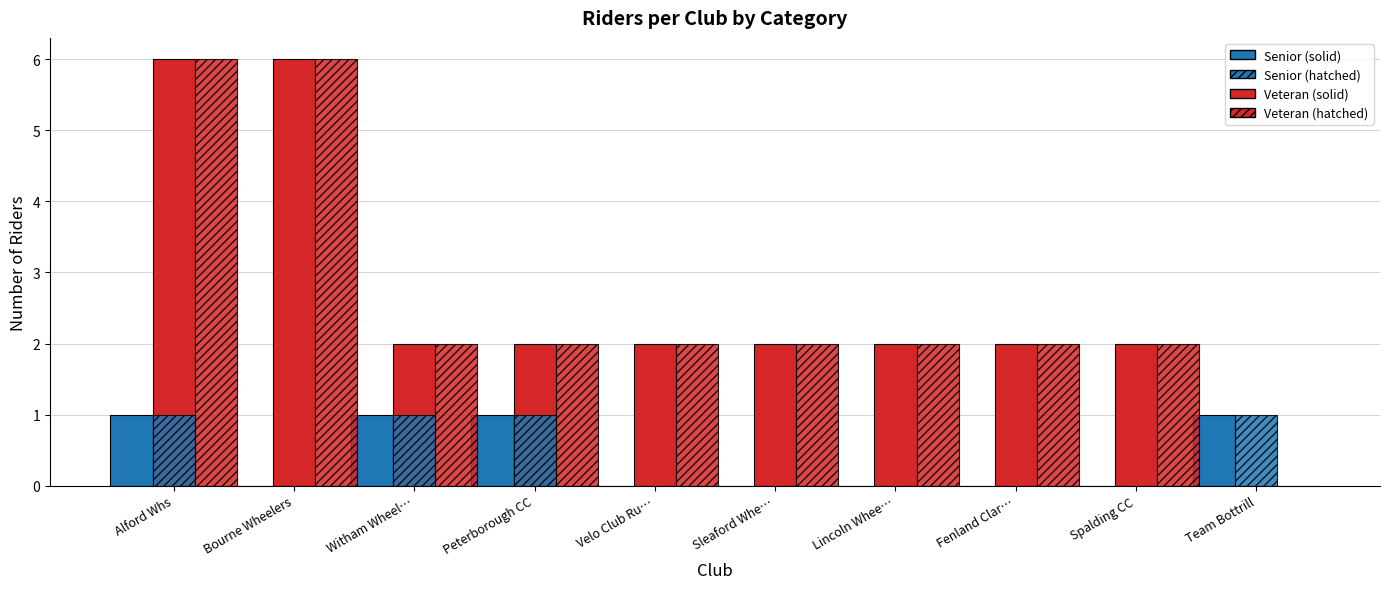

What is the label of the 1st bar from the right?

Team Bottrill